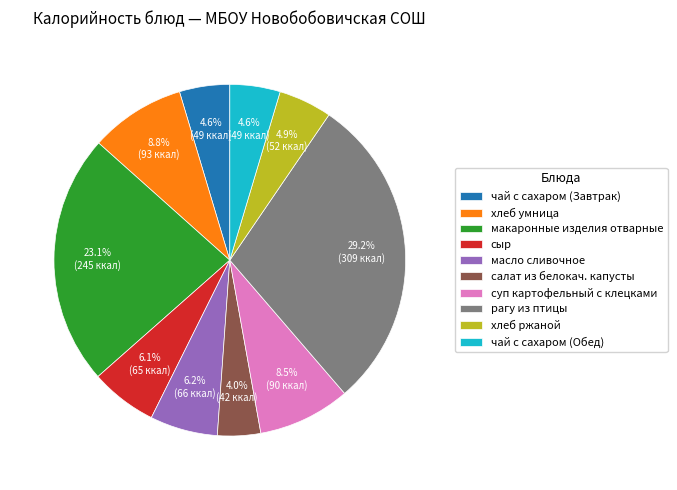

What percentage is NOT represented by салат из белокач. капусты?

96.0%